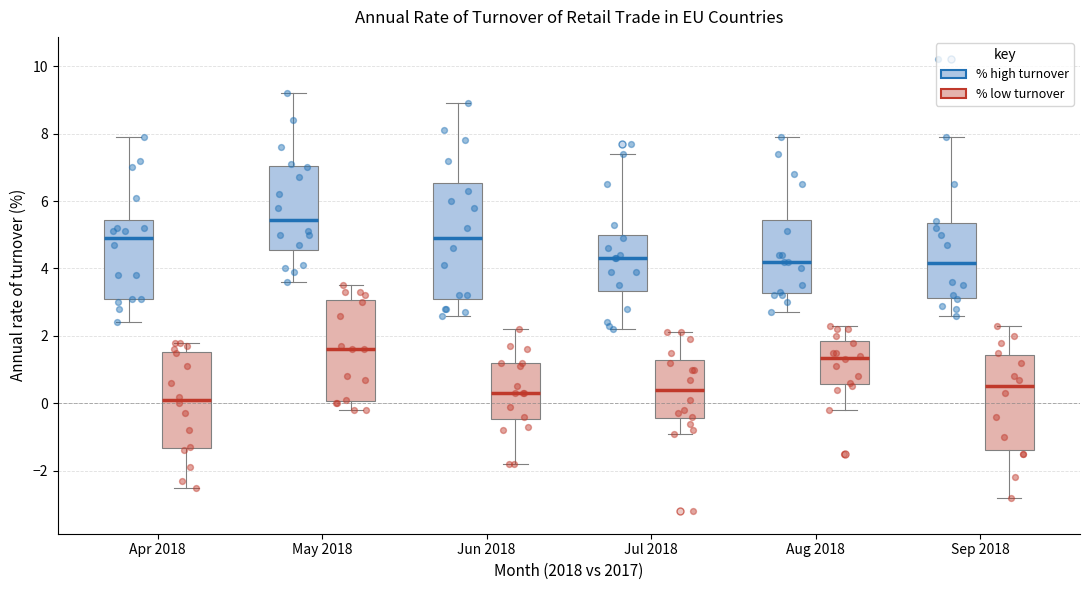

Comparing the boxes themselves (not the whiskers), which one is the tallest?

Jun 2018 (% high turnover)